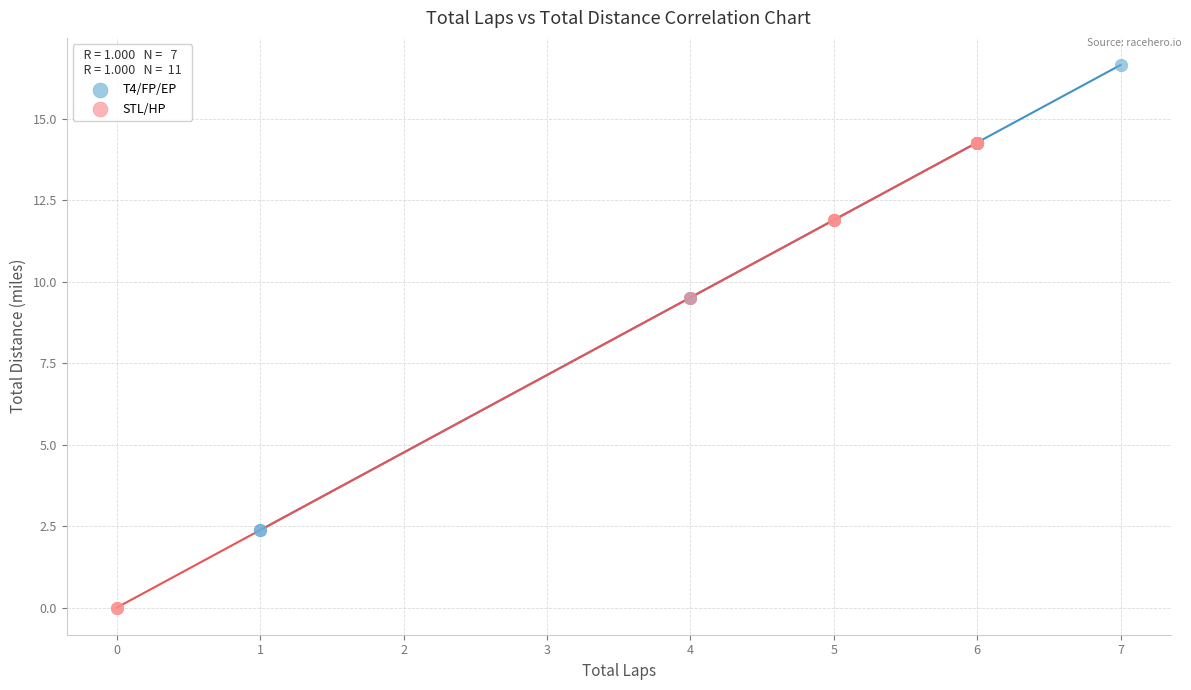

Which series reaches the maximum Y coordinate?

T4/FP/EP